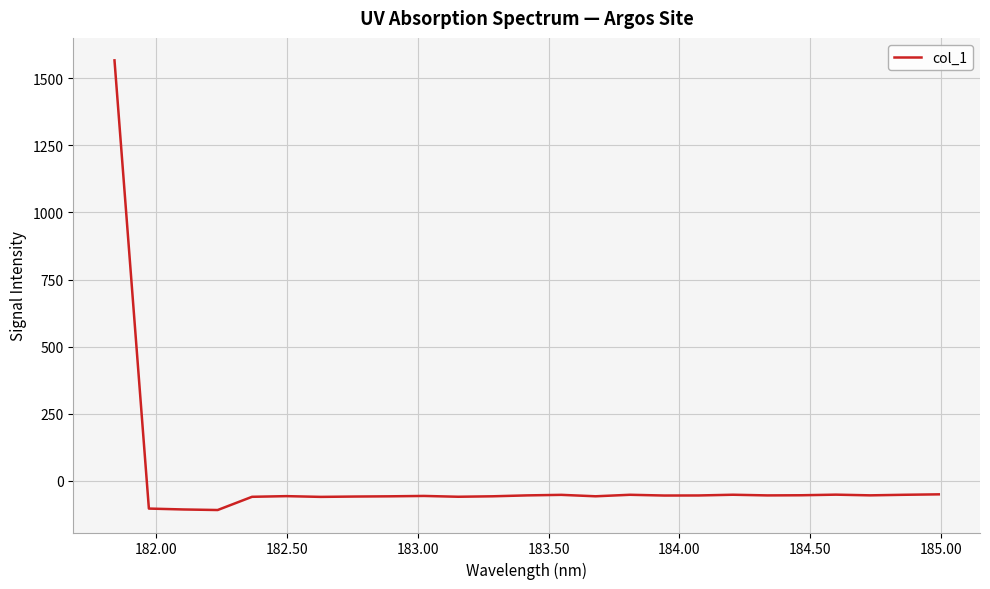

How many values are above zero?

1